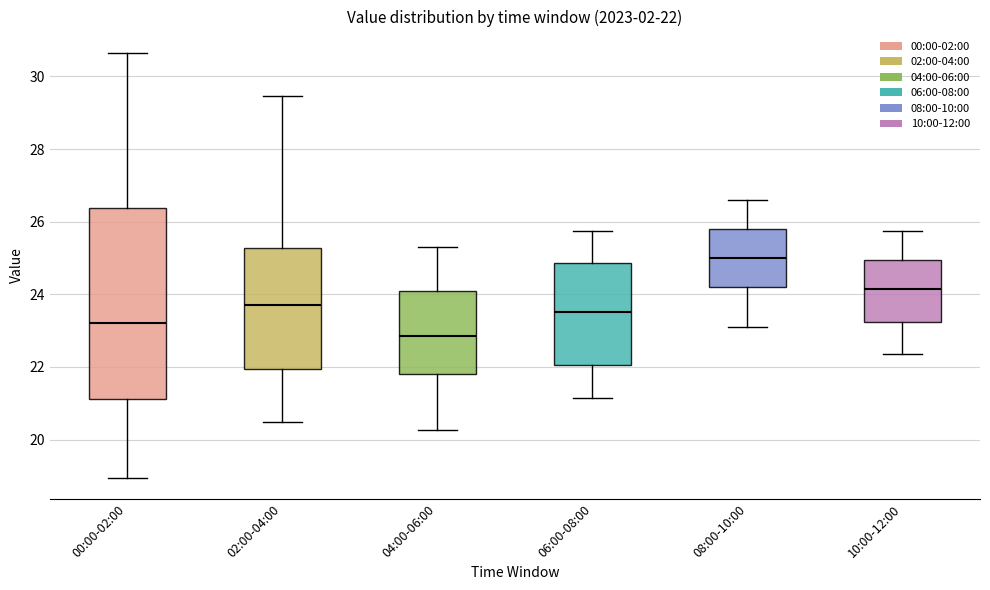

Which box is the tallest, from its lower edge to its upper edge?

00:00-02:00